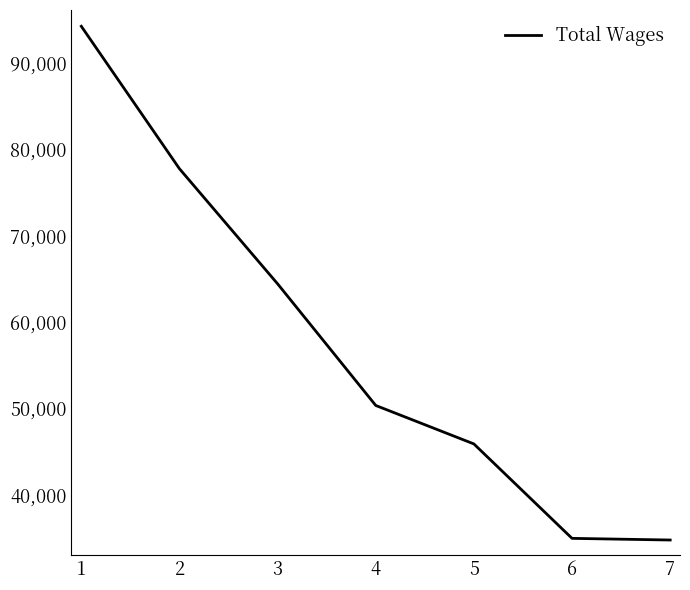

What is the difference between the second highest and minimum values?

43001